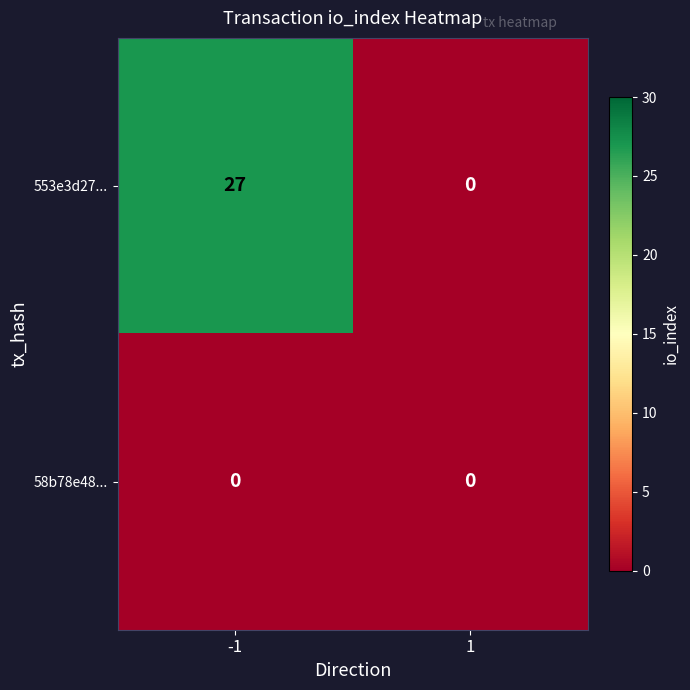

Rank the series by their maximum value, from lowest to highest.

58b78e48..., 553e3d27...